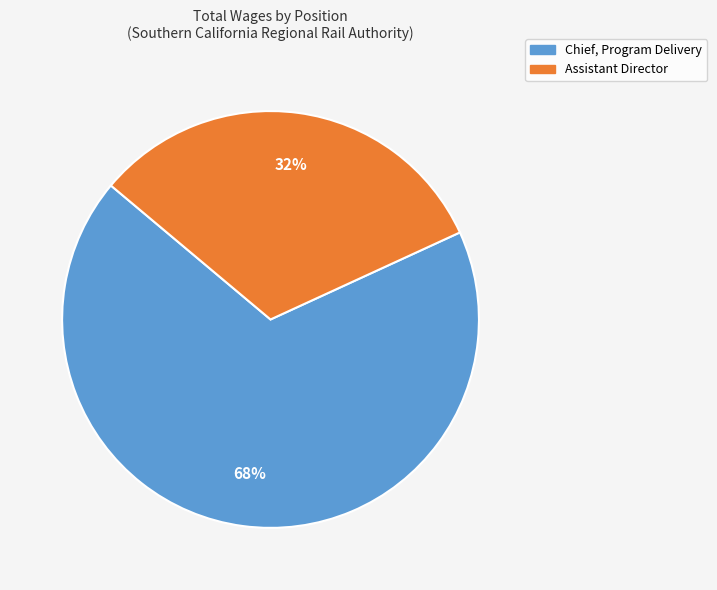

To the nearest percent, what is the difference between the largest and smallest slice percentages?

36%